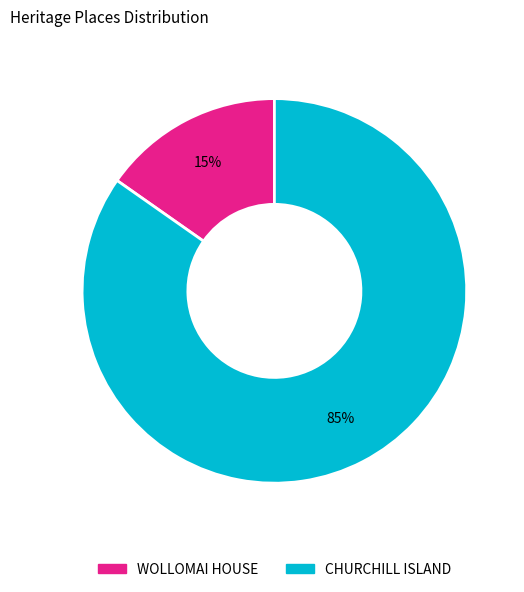

Approximately how many times larger is the value at WOLLOMAI HOUSE compared to CHURCHILL ISLAND?

0.2